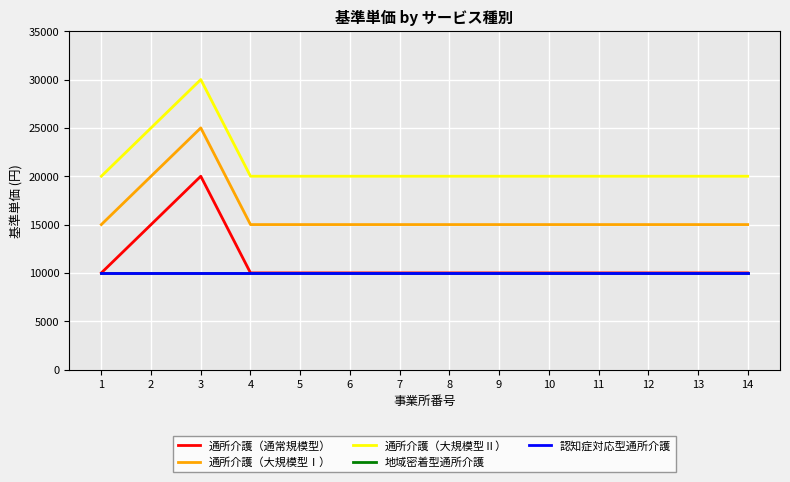

Reading left to right, extract all data points from this chart.

通所介護（通常規模型）: 10000	15000	20000	10000	10000	10000	10000	10000	10000	10000	10000	10000	10000	10000
通所介護（大規模型Ⅰ）: 15000	20000	25000	15000	15000	15000	15000	15000	15000	15000	15000	15000	15000	15000
通所介護（大規模型Ⅱ）: 20000	25000	30000	20000	20000	20000	20000	20000	20000	20000	20000	20000	20000	20000
地域密着型通所介護: 10000	10000	10000	10000	10000	10000	10000	10000	10000	10000	10000	10000	10000	10000
認知症対応型通所介護: 10000	10000	10000	10000	10000	10000	10000	10000	10000	10000	10000	10000	10000	10000